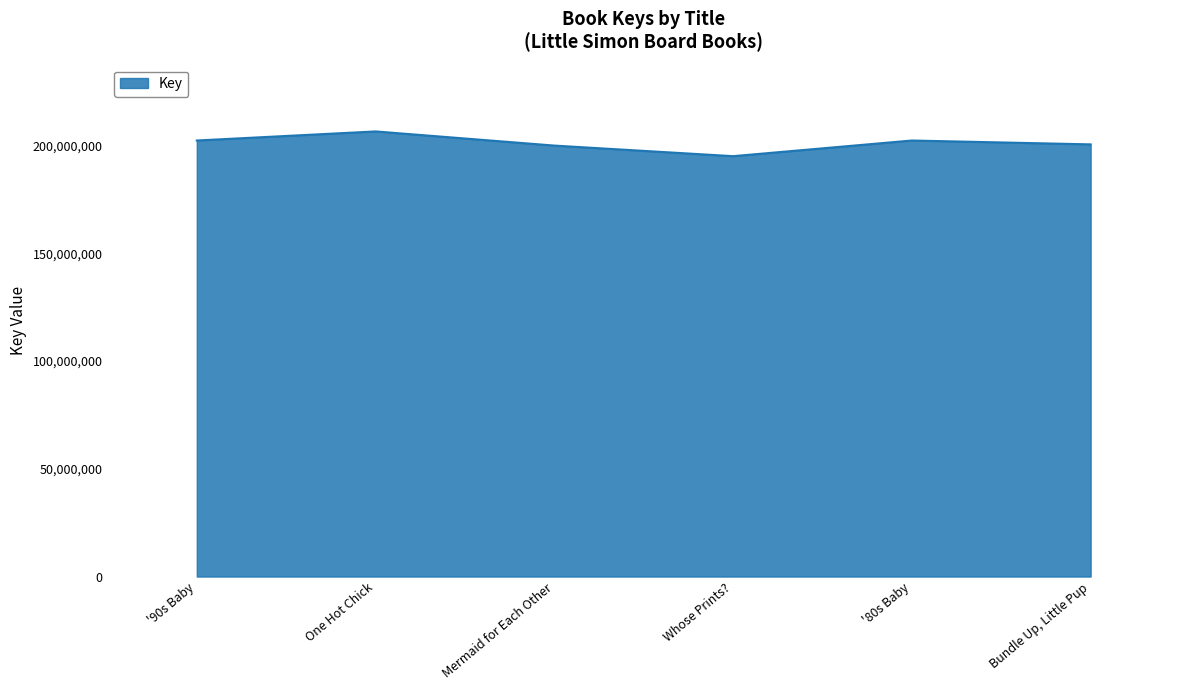

What is the difference between the maximum and second lowest values?

6565248